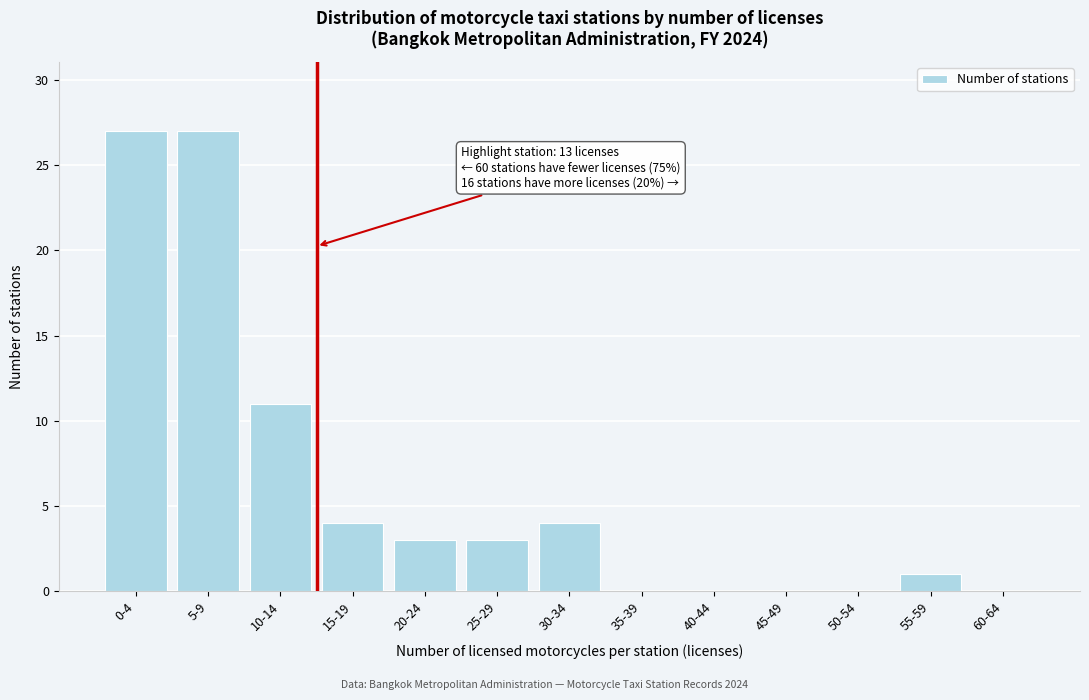

Reading right to left, list all the values displayed in this chart.

60-64=0	55-59=1	50-54=0	45-49=0	40-44=0	35-39=0	30-34=4	25-29=3	20-24=3	15-19=4	10-14=11	5-9=27	0-4=27